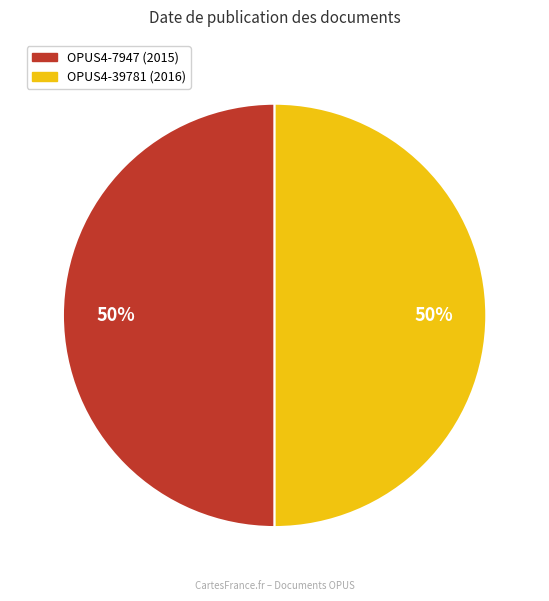

How many slices are in this pie chart?

2